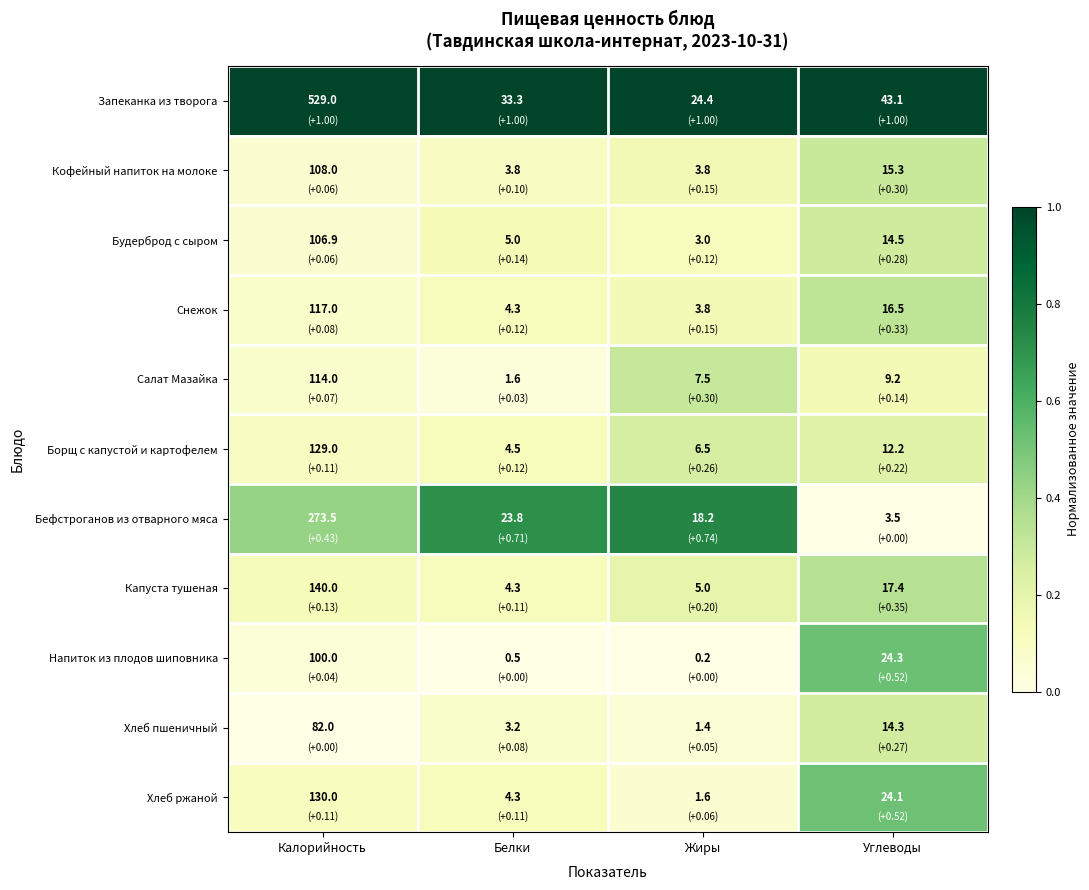

Which label corresponds to the largest value in the chart?

Калорийность